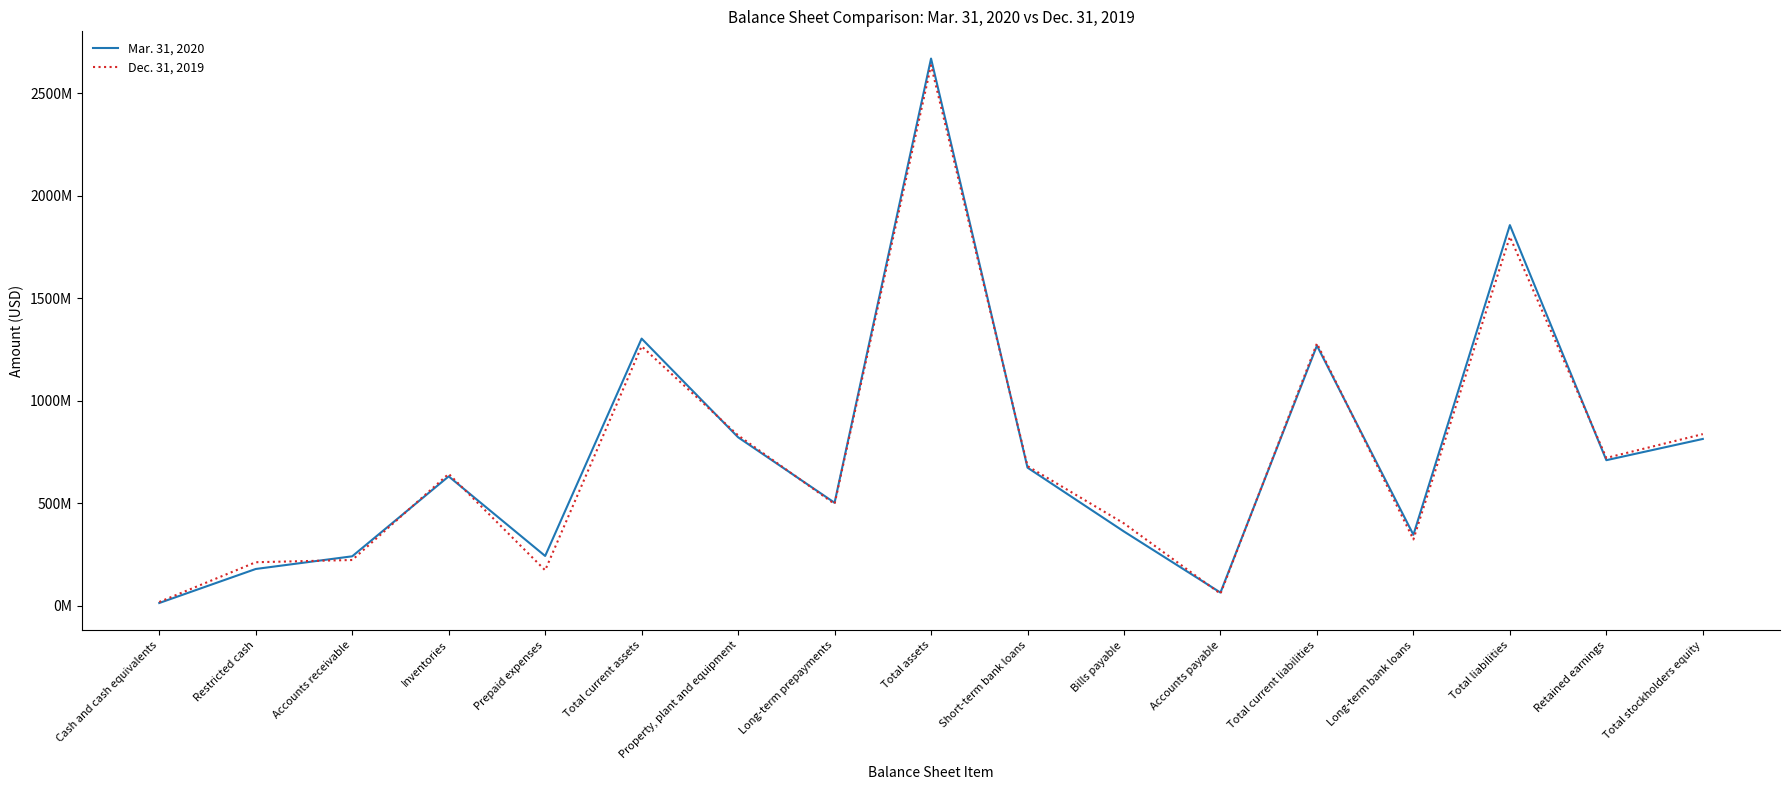

What is the minimum value for Dec. 31, 2019?

17201775